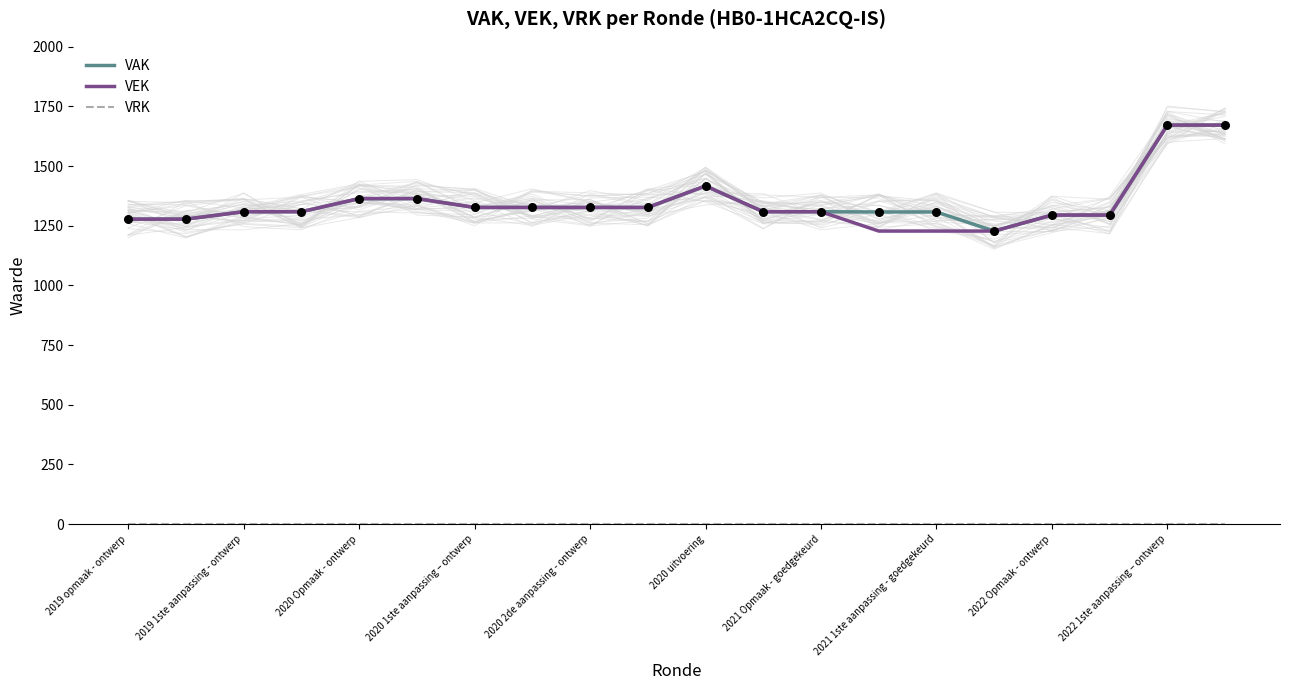

Which series has the largest Y range (max minus min)?

VAK